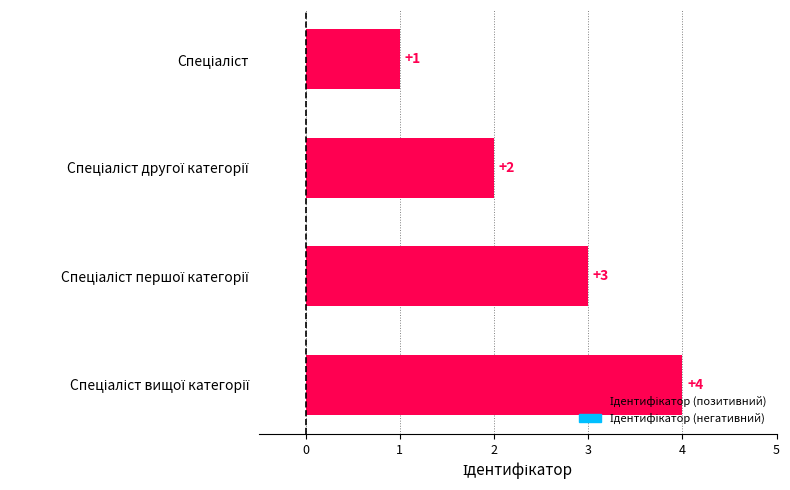

How many values are between 2 and 4?

3